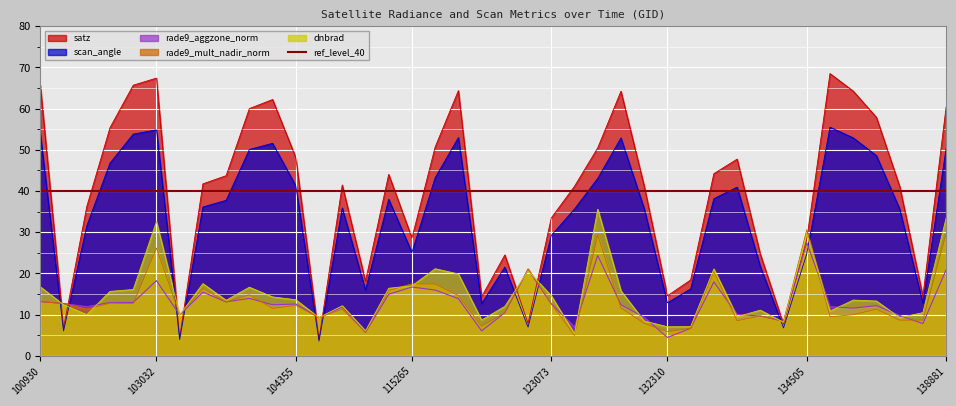

How many times do dnbrad and satz cross each other?

10